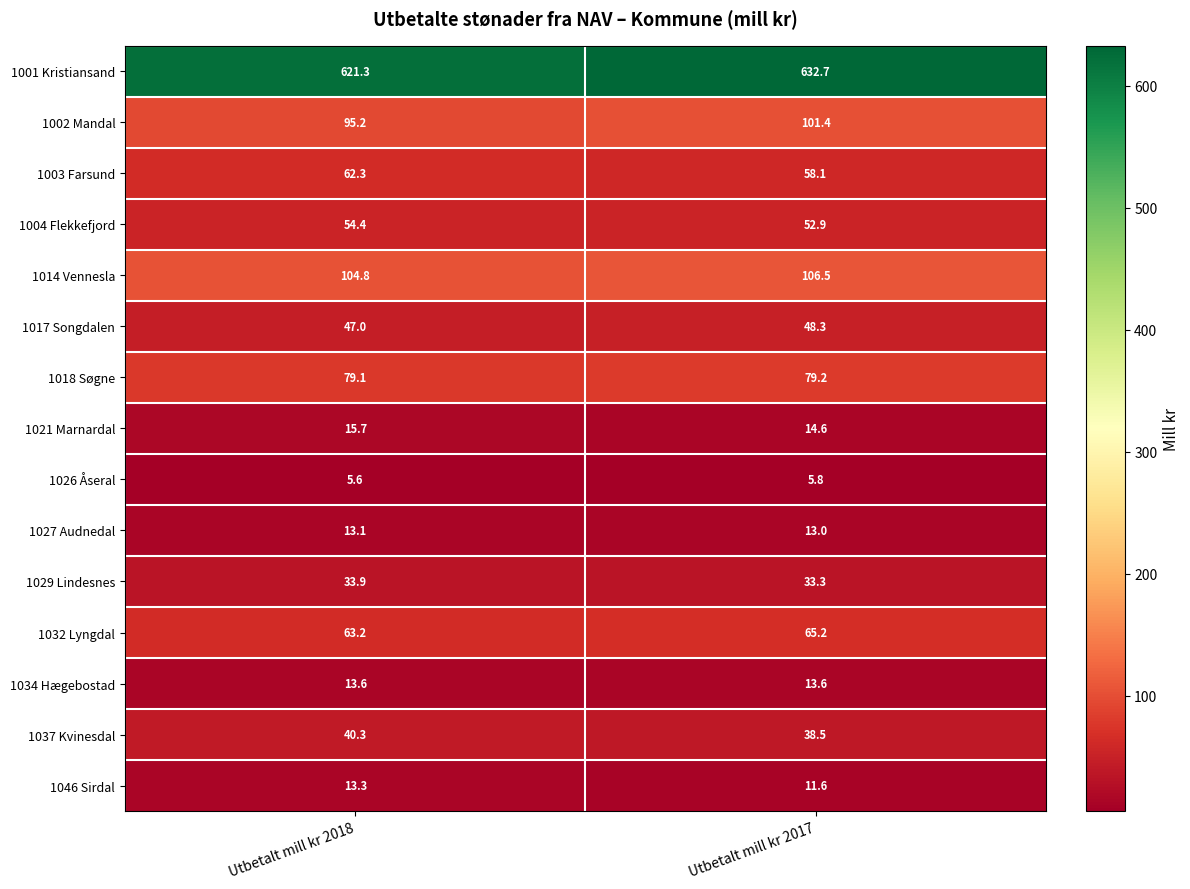

List the series in order of their peak value, highest first.

1001 Kristiansand, 1014 Vennesla, 1002 Mandal, 1018 Søgne, 1032 Lyngdal, 1003 Farsund, 1004 Flekkefjord, 1017 Songdalen, 1037 Kvinesdal, 1029 Lindesnes, 1021 Marnardal, 1034 Hægebostad, 1046 Sirdal, 1027 Audnedal, 1026 Åseral